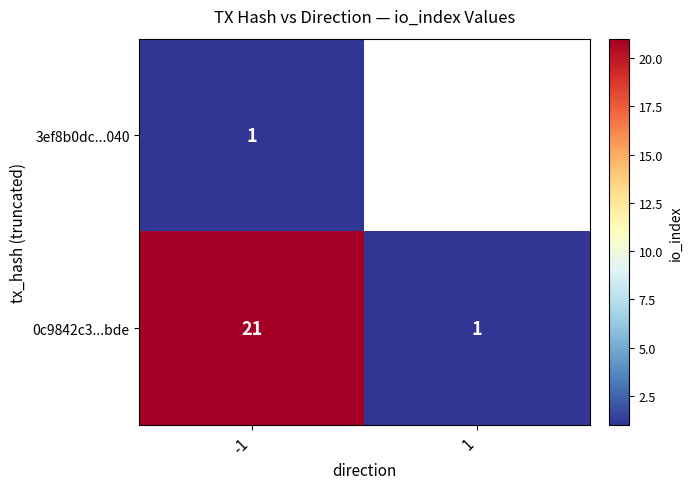

True or false: 0c9842c3...bde has a value of 1 at 1.

True